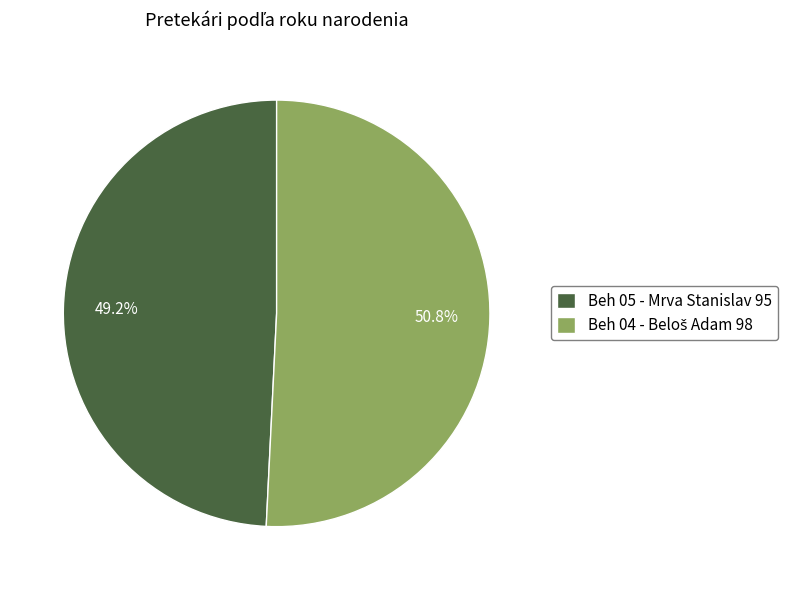

Count the number of slices in the pie.

2